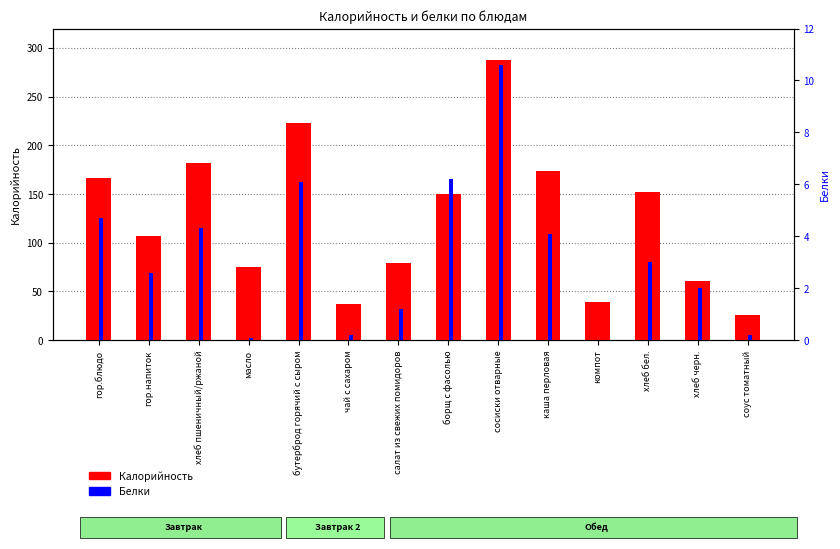

Rank the categories by Белки value from highest to lowest.

сосиски отварные, борщ с фасолью, бутерброд горячий с сыром, гор.блюдо, хлеб пшеничный/ржаной, каша перловая, хлеб бел., гор.напиток, хлеб черн., салат из свежих помидоров, чай с сахаром, соус томатный, масло, компот